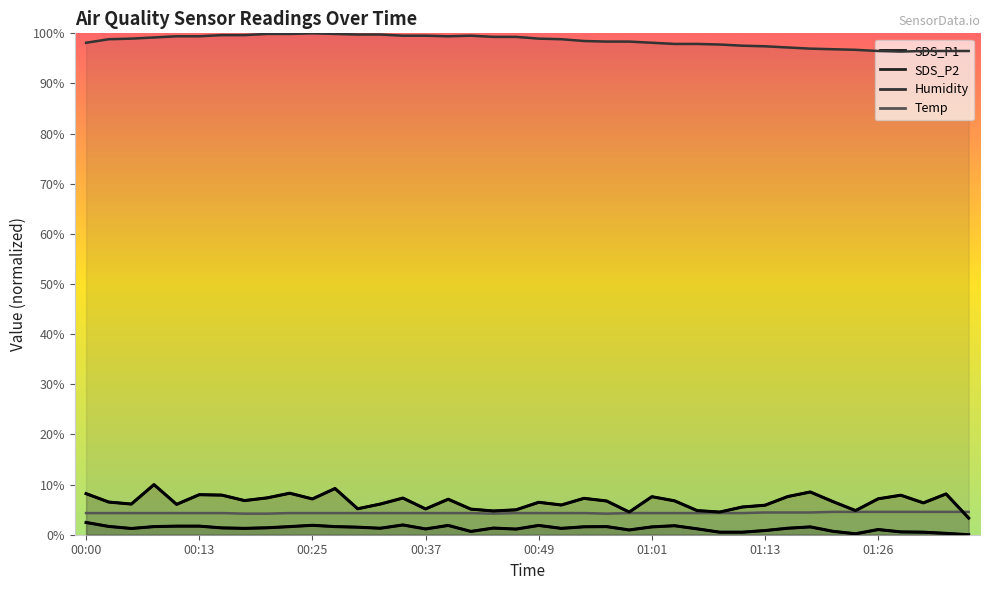

What is the label of the 7th point from the right?

01:21